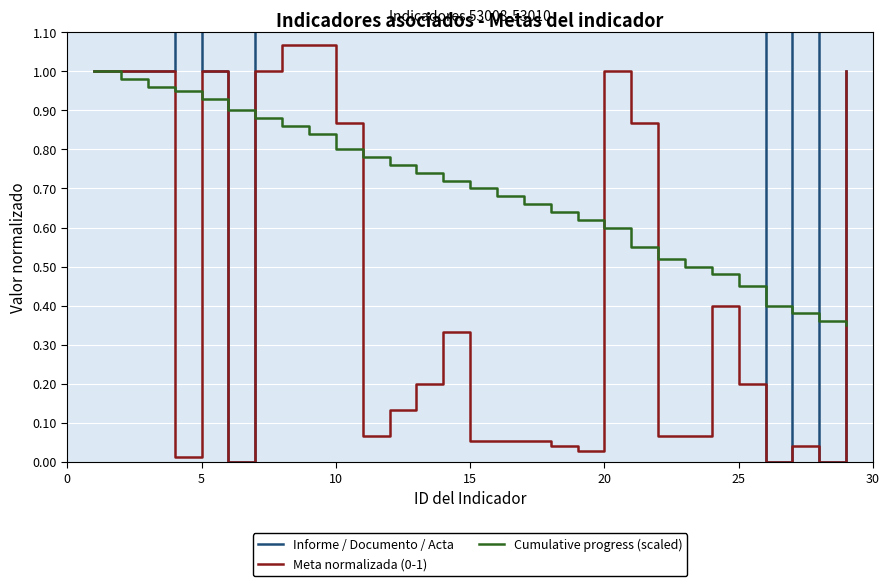

True or false: Meta normalizada (0-1) has a value of 0.2 at 25.

True